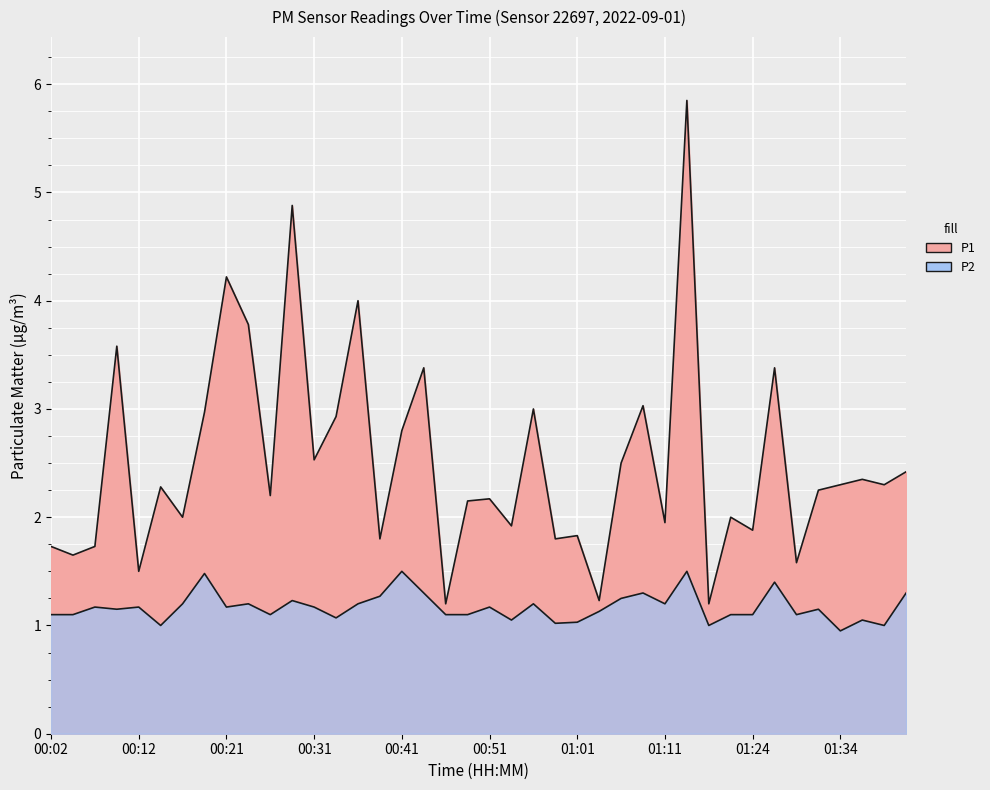

True or false: P1 has a value of 0.9 at 01:39.

False